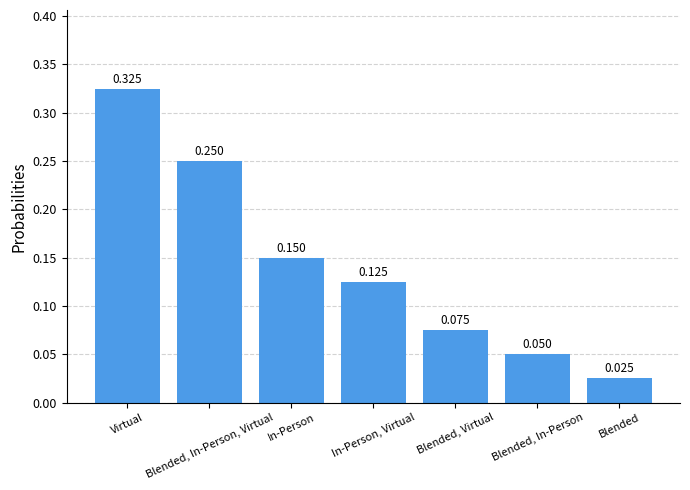

Is it true that the value at Blended, Virtual is 0.0?

False